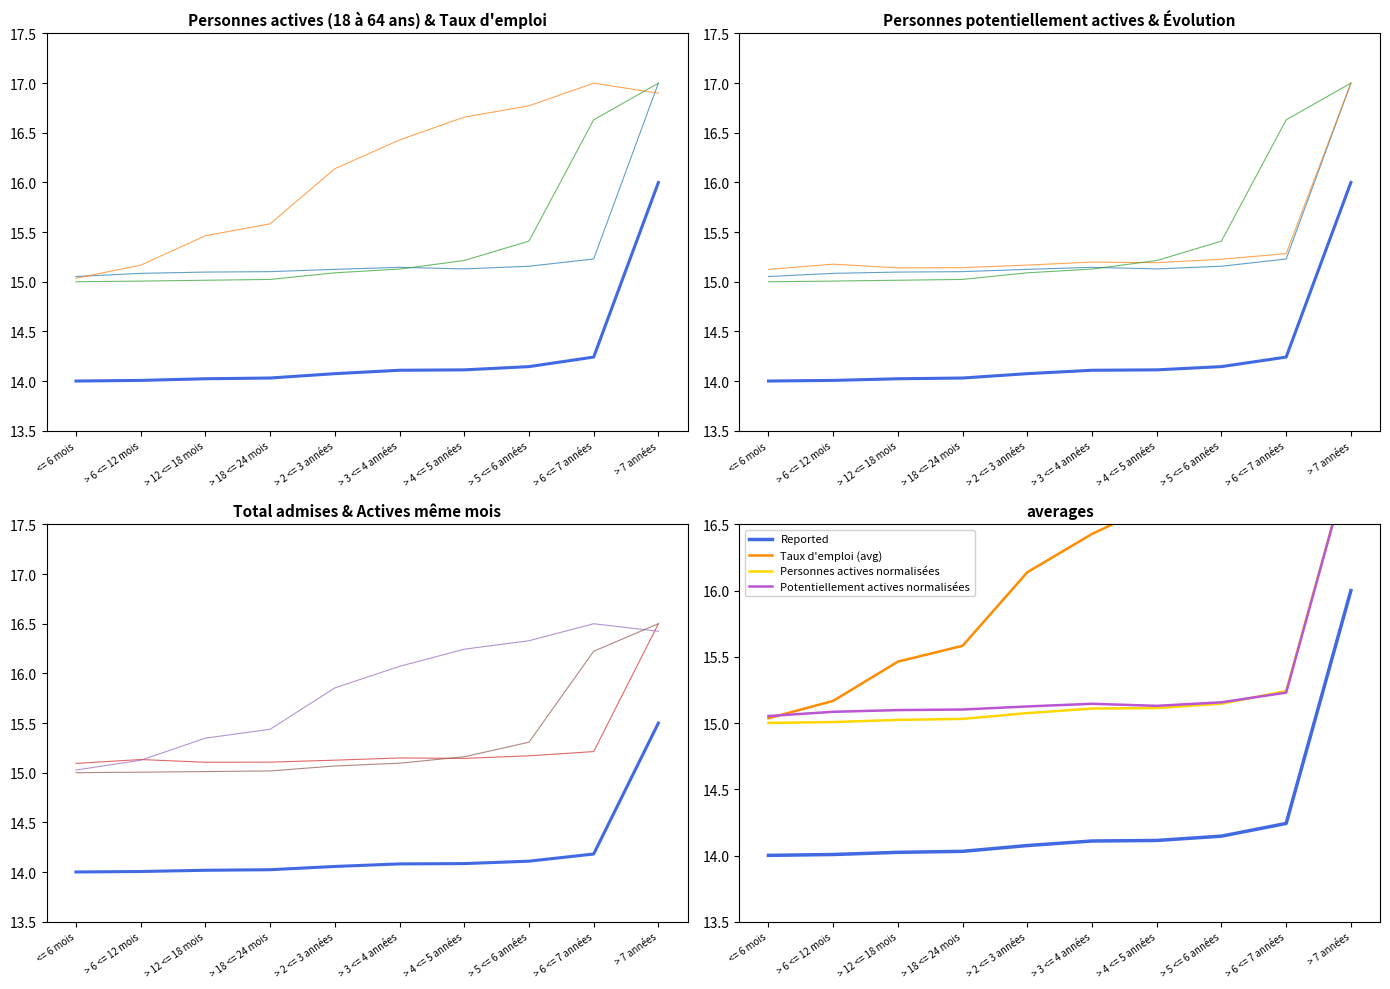

How many data points does each series have?

10